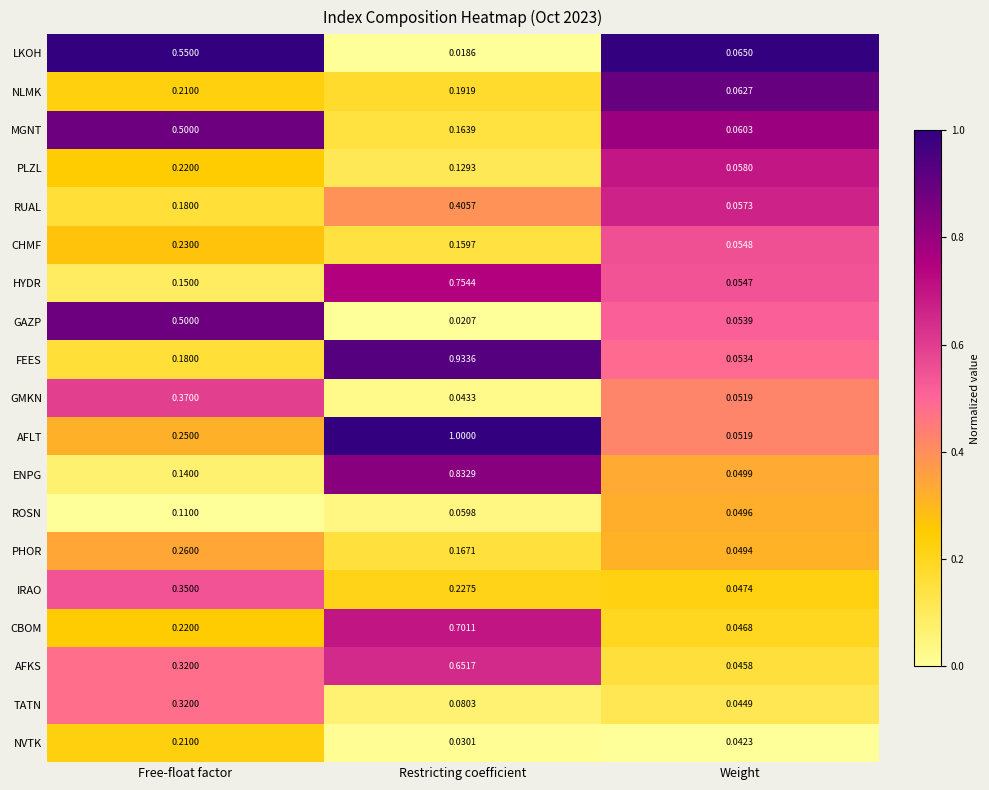

Rank the series at Restricting coefficient from highest to lowest value.

AFLT, FEES, ENPG, HYDR, CBOM, AFKS, RUAL, IRAO, NLMK, PHOR, MGNT, CHMF, PLZL, TATN, ROSN, GMKN, NVTK, GAZP, LKOH